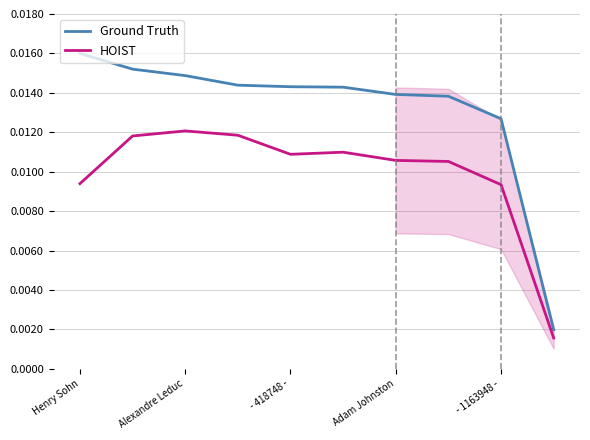

At which label is Ground Truth closest to 0?

9